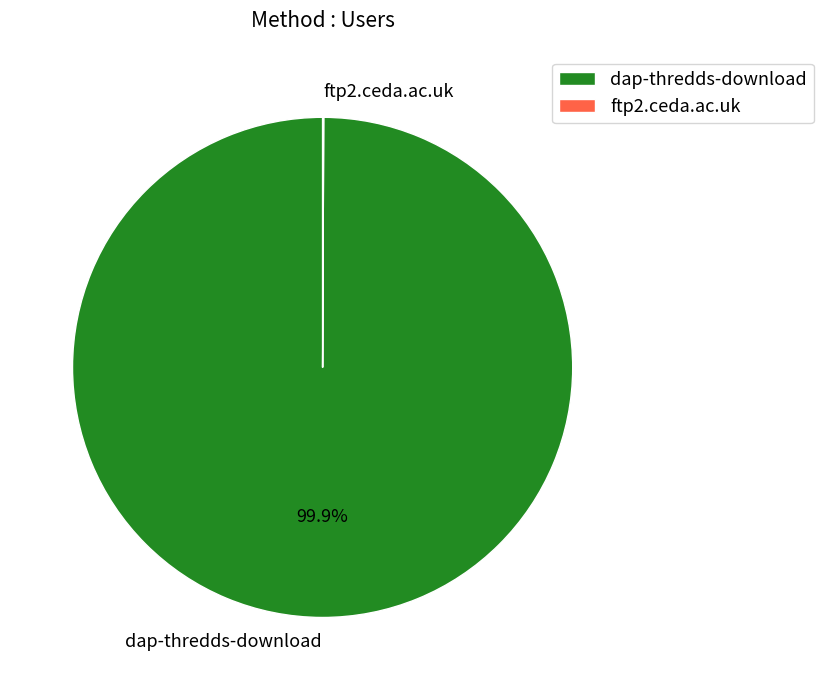

What portion of the pie excludes dap-thredds-download?

0.1%